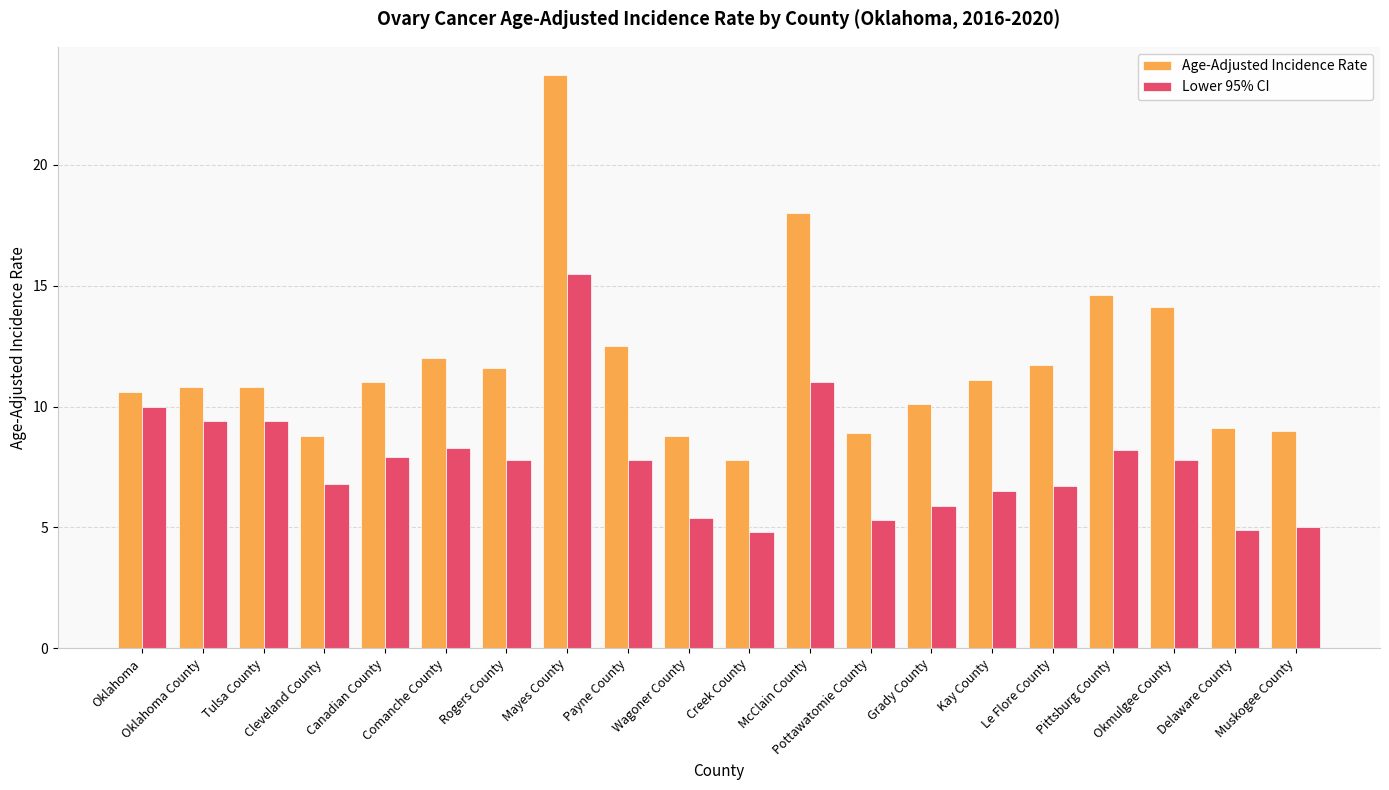

Rank the series by their average value, from lowest to highest.

Lower 95% CI, Age-Adjusted Incidence Rate